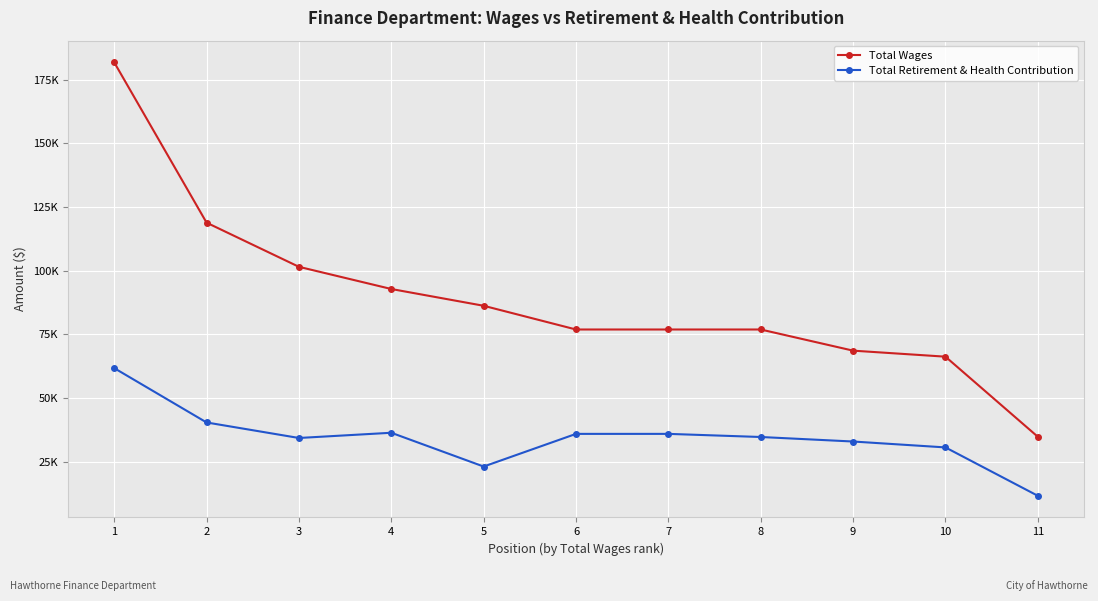

What are all the series names shown in the legend?

Total Wages, Total Retirement & Health Contribution